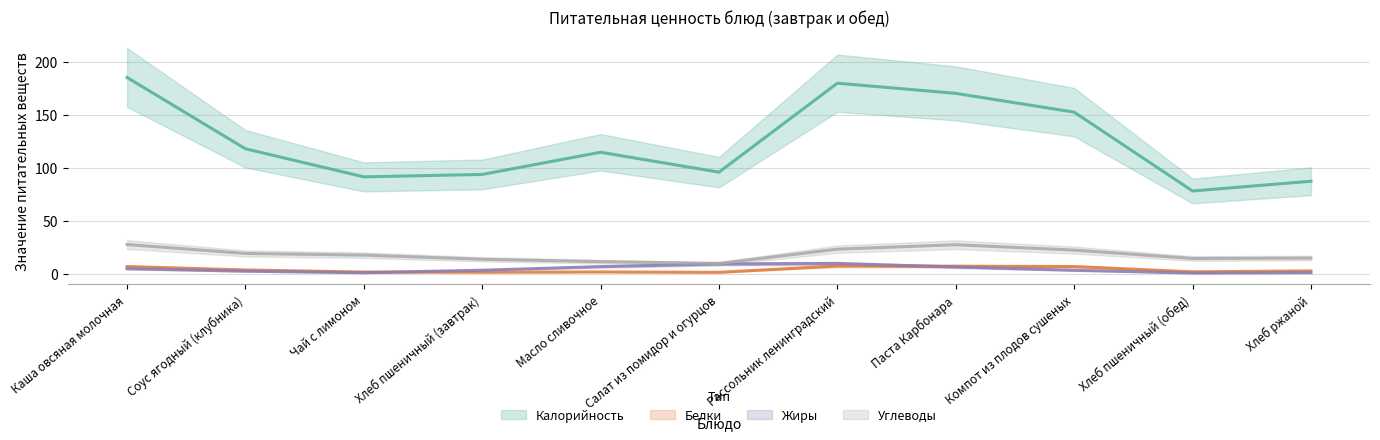

How many intersections are there between Жиры and Углеводы?

2